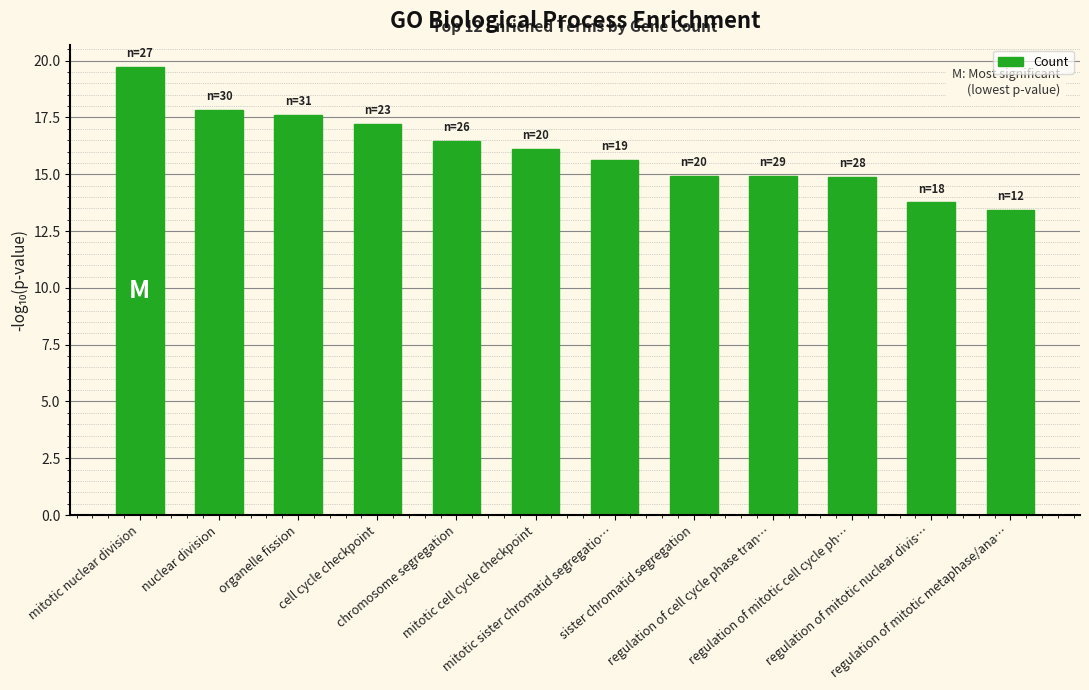

Which has a higher value, nuclear division or regulation of cell cycle phase tran…?

nuclear division